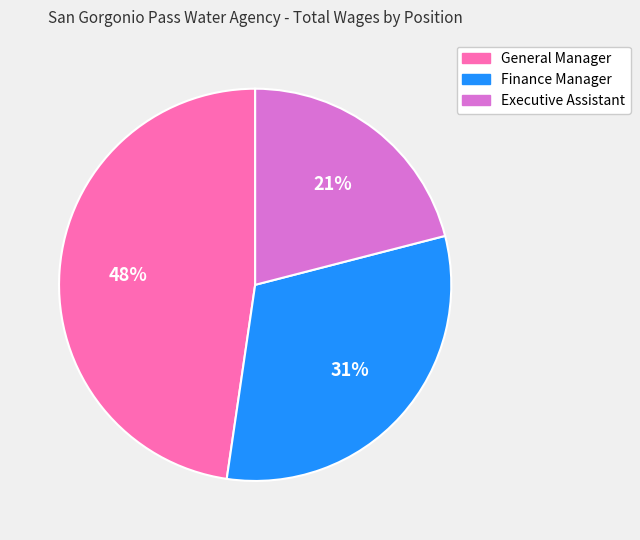

Does any single category account for the majority?

No